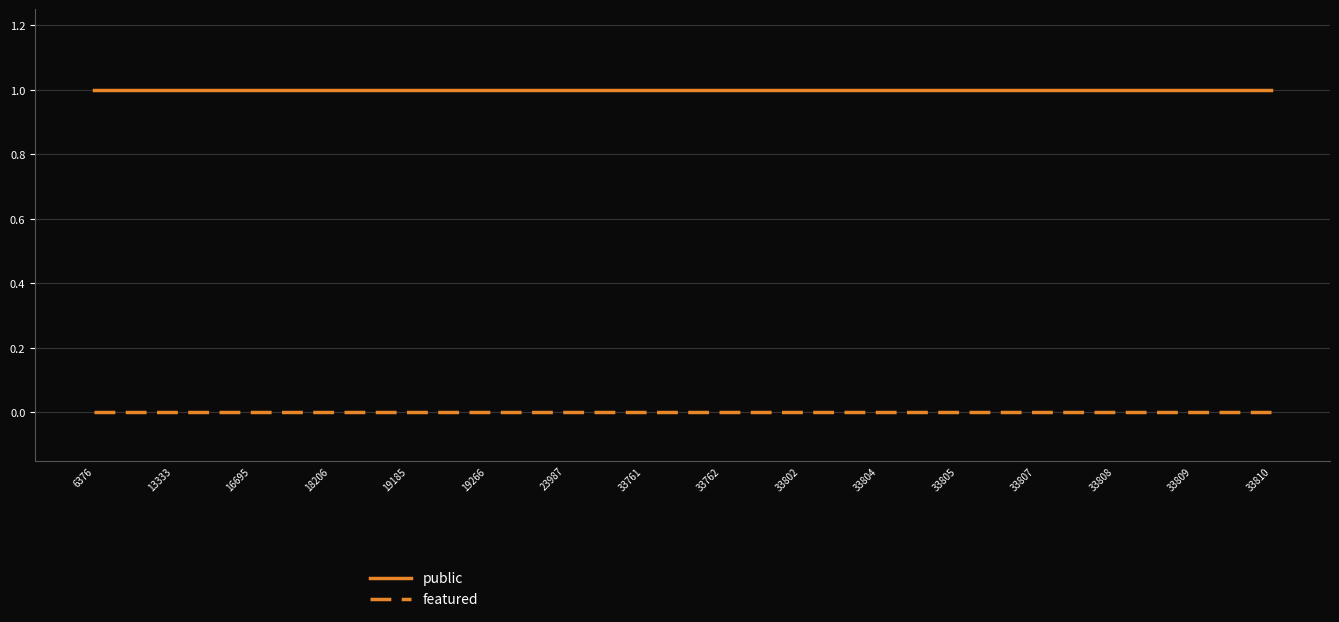

Reading left to right, what are all the values shown in this chart?

public: 6376=1	13333=1	16695=1	18206=1	19185=1	19266=1	23987=1	33761=1	33762=1	33802=1	33804=1	33805=1	33807=1	33808=1	33809=1	33810=1
featured: 6376=0	13333=0	16695=0	18206=0	19185=0	19266=0	23987=0	33761=0	33762=0	33802=0	33804=0	33805=0	33807=0	33808=0	33809=0	33810=0